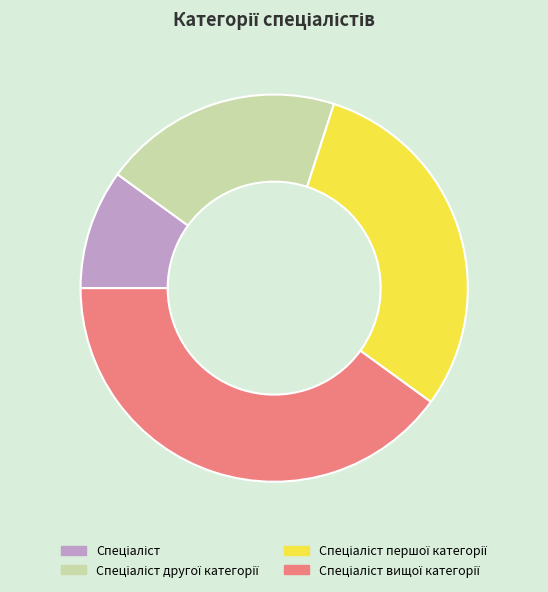

Is there any slice that represents more than half of the pie?

No